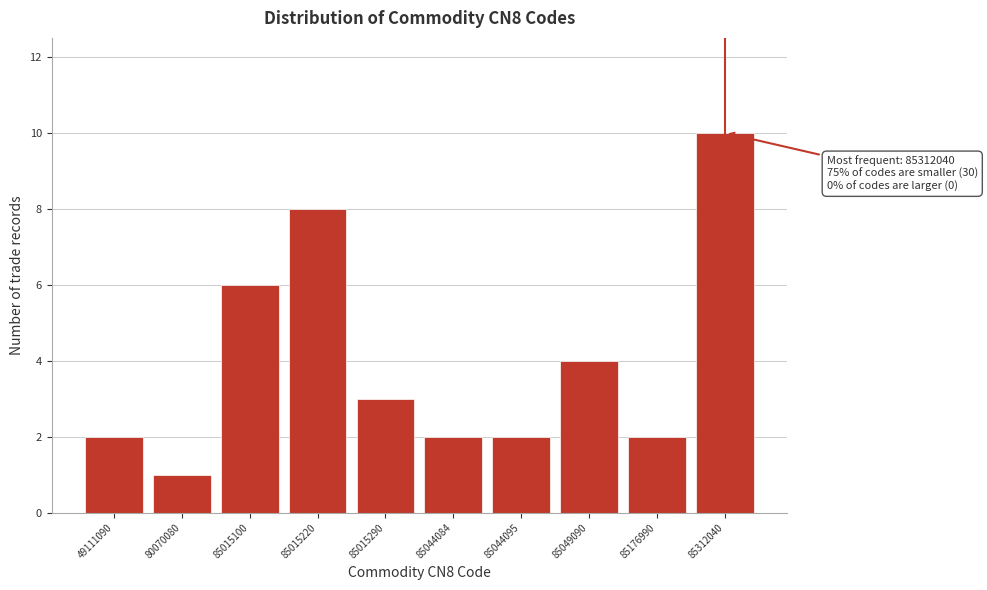

Reading right to left, transcribe all the data shown in this chart.

10	2	4	2	2	3	8	6	1	2